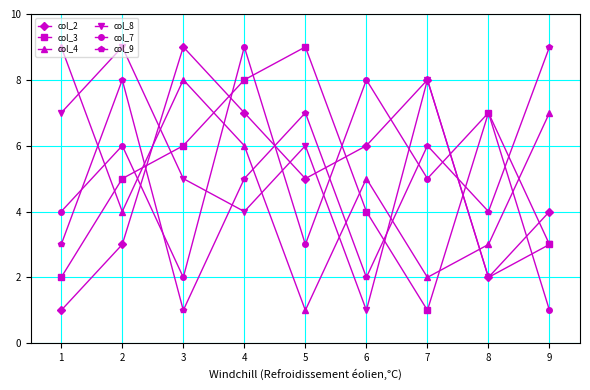

What is the spread (max minus min) of values at 2?

6